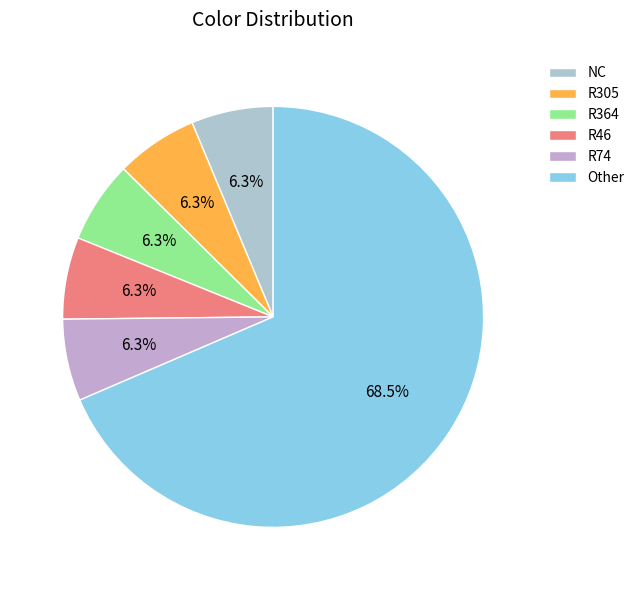

To the nearest percent, what is the average slice percentage?

17%